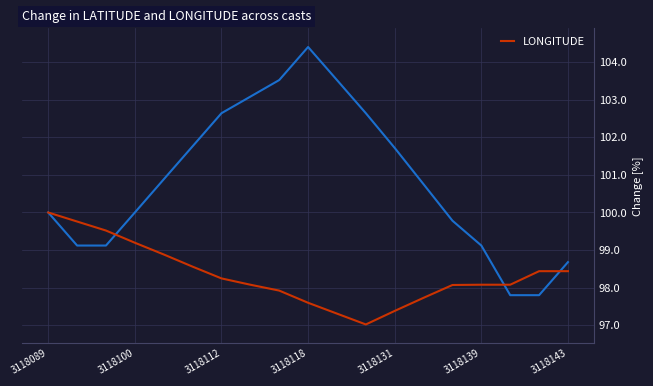

What is the greatest value displayed?

104.4